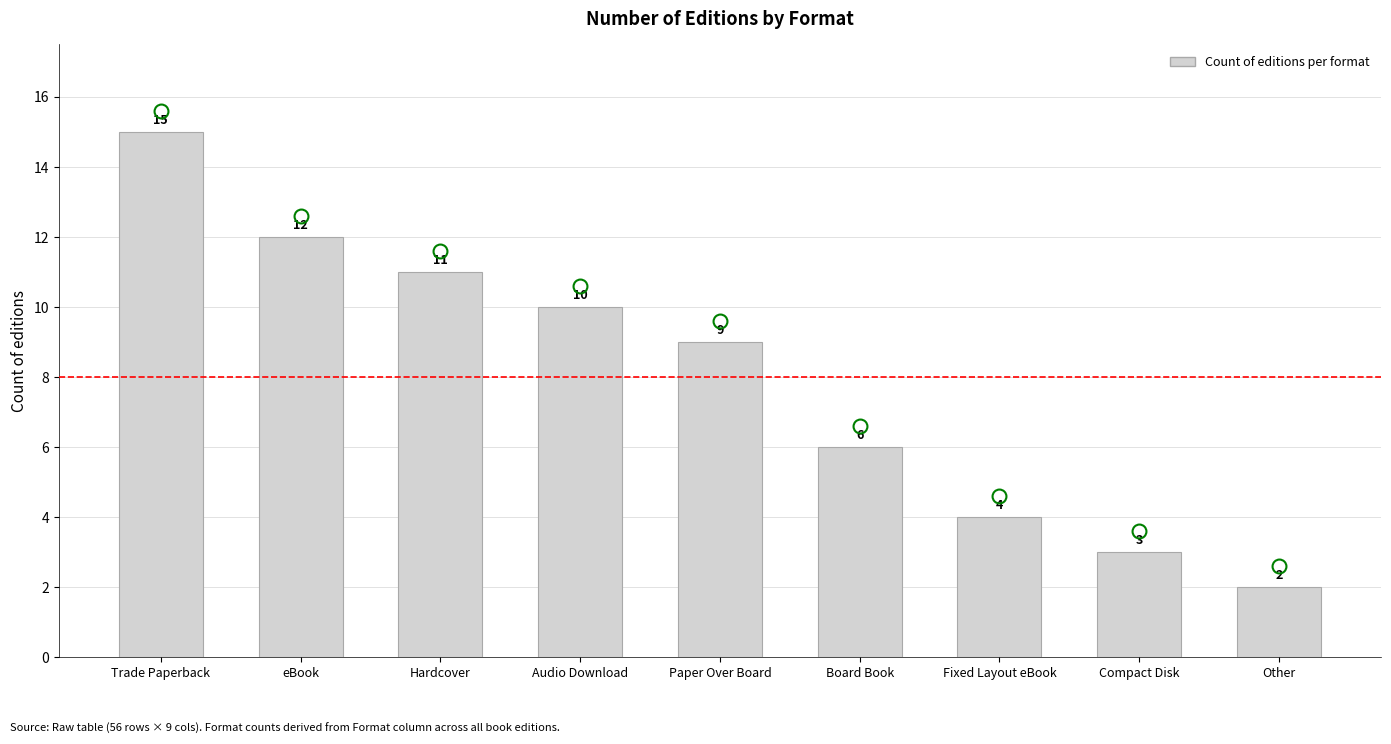

What position from the right is Compact Disk?

2